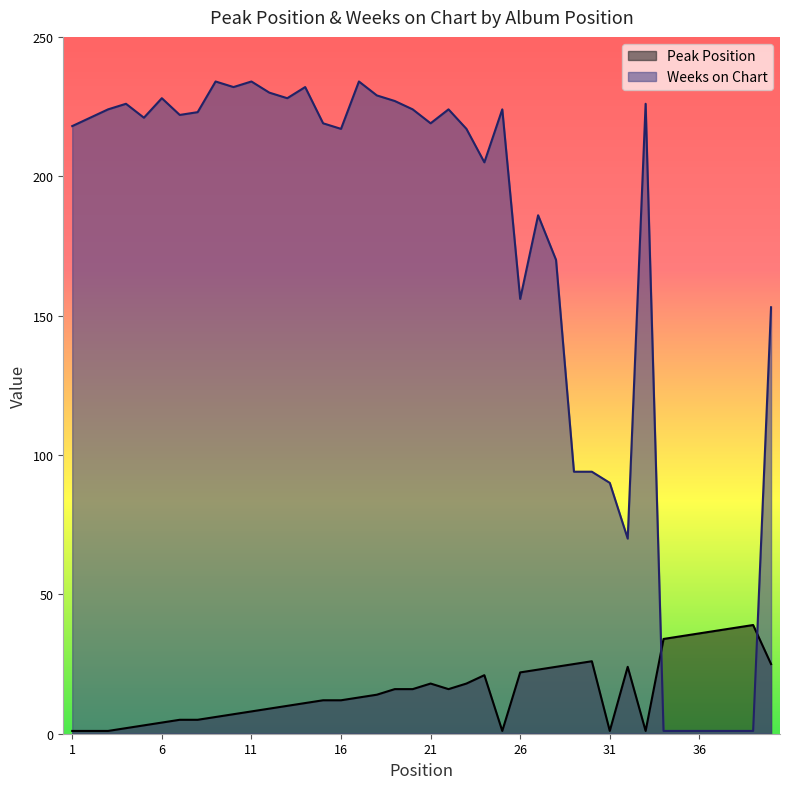

Which series has the largest total across all categories?

Weeks on Chart